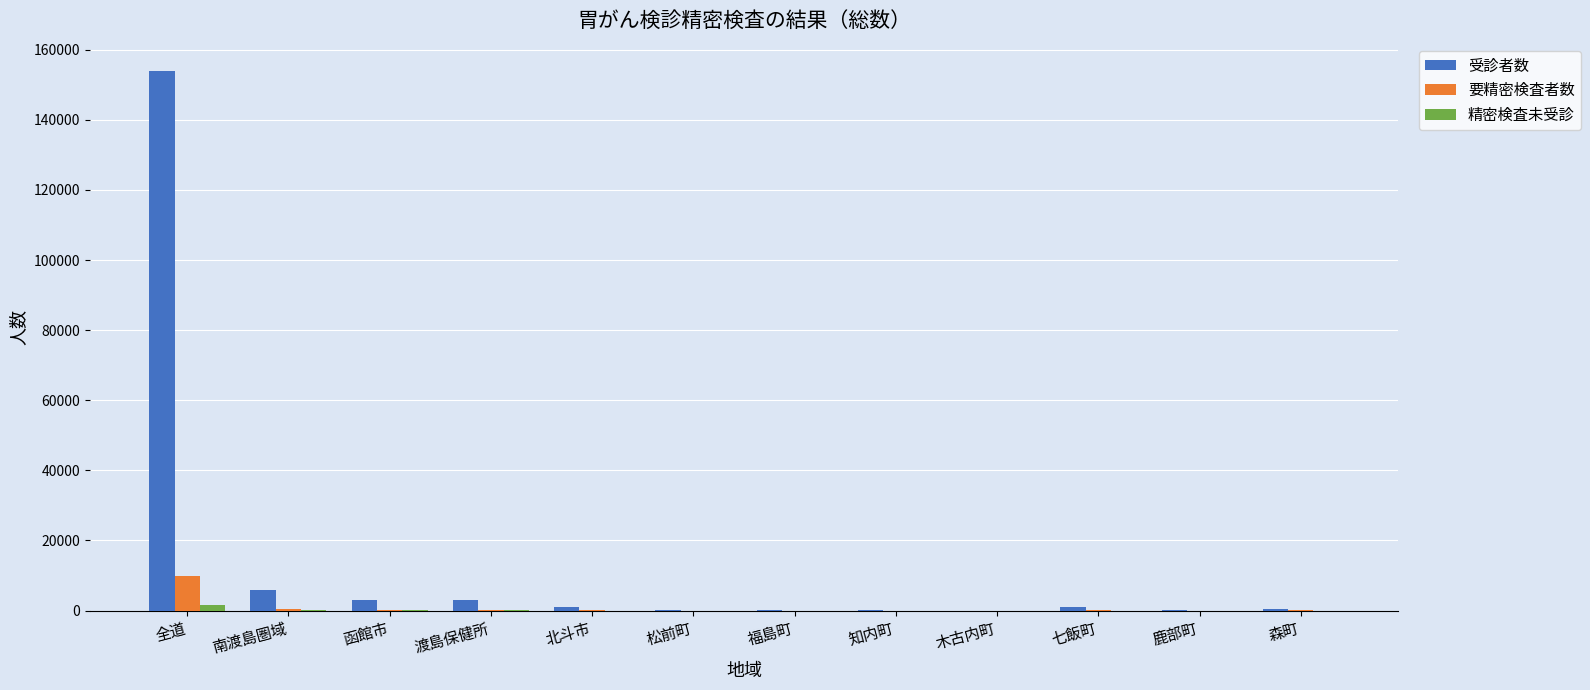

At which category does the chart reach its peak across all series?

全道